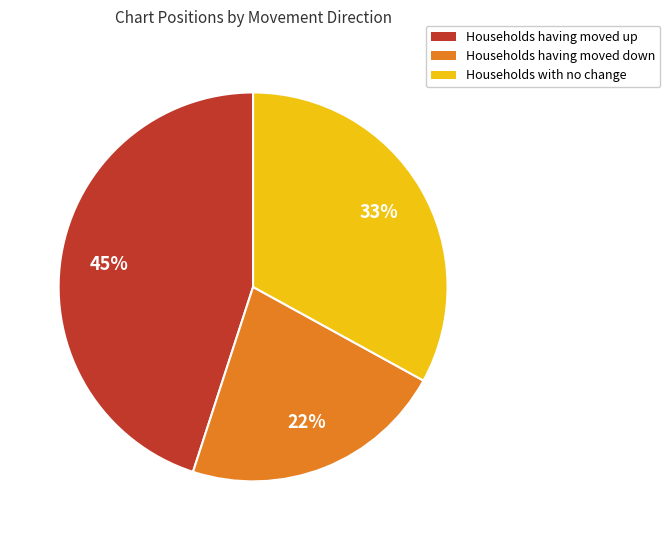

To the nearest percent, what is the difference between the largest and smallest slice percentages?

23%